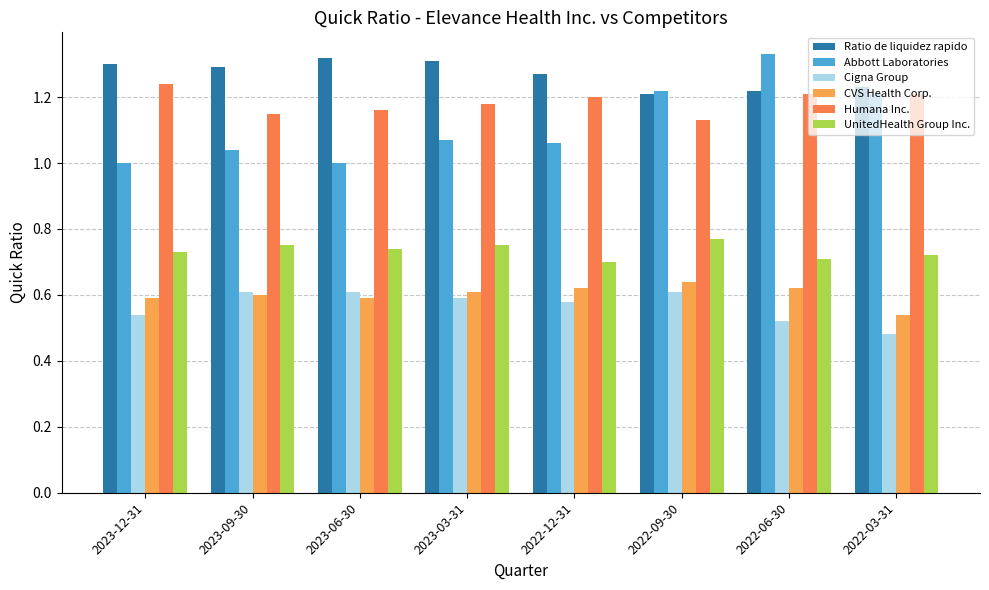

Which label corresponds to the smallest value in the chart?

2022-03-31